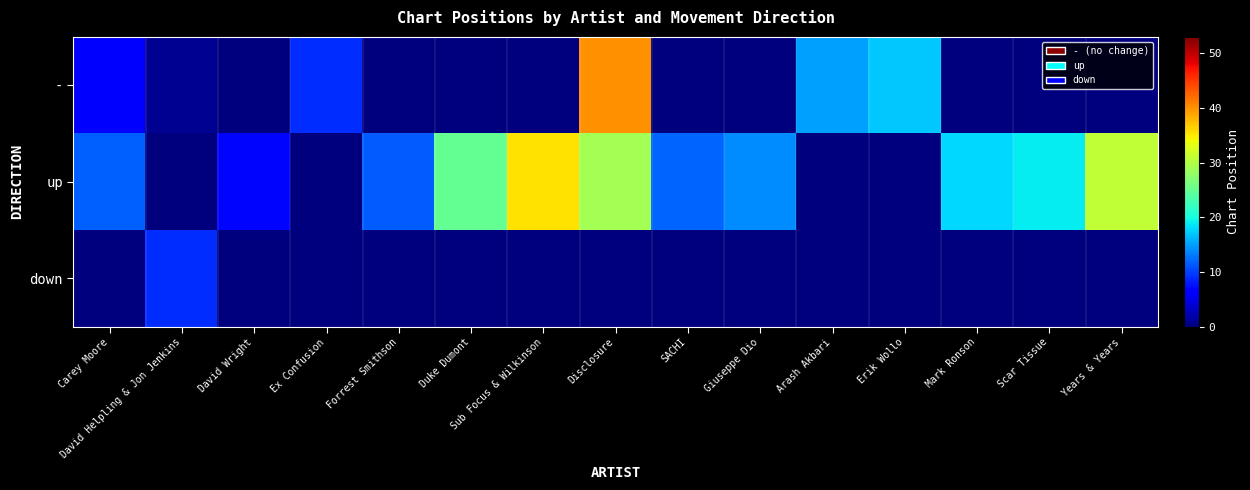

Reading left to right, what are all the values shown in this chart?

-: Carey Moore=6.0	David Helpling & Jon Jenkins=1.0	David Wright=0.0	Ex Confusion=9.0	Forrest Smithson=0.0	Duke Dumont=0.0	Sub Focus & Wilkinson=0.0	Disclosure=40.0	SACHI=0.0	Giuseppe Dio=0.0	Arash Akbari=15.0	Erik Wollo=17.0	Mark Ronson=0.0	Scar Tissue=0.0	Years & Years=0.0
up: Carey Moore=11.7	David Helpling & Jon Jenkins=0.0	David Wright=7.0	Ex Confusion=0.0	Forrest Smithson=11.5	Duke Dumont=25.0	Sub Focus & Wilkinson=35.5	Disclosure=29.0	SACHI=12.0	Giuseppe Dio=14.0	Arash Akbari=0.0	Erik Wollo=0.0	Mark Ronson=18.0	Scar Tissue=19.0	Years & Years=31.0
down: Carey Moore=0.0	David Helpling & Jon Jenkins=9.0	David Wright=0.0	Ex Confusion=0.0	Forrest Smithson=0.0	Duke Dumont=0.0	Sub Focus & Wilkinson=0.0	Disclosure=0.0	SACHI=0.0	Giuseppe Dio=0.0	Arash Akbari=0.0	Erik Wollo=0.0	Mark Ronson=0.0	Scar Tissue=0.0	Years & Years=0.0